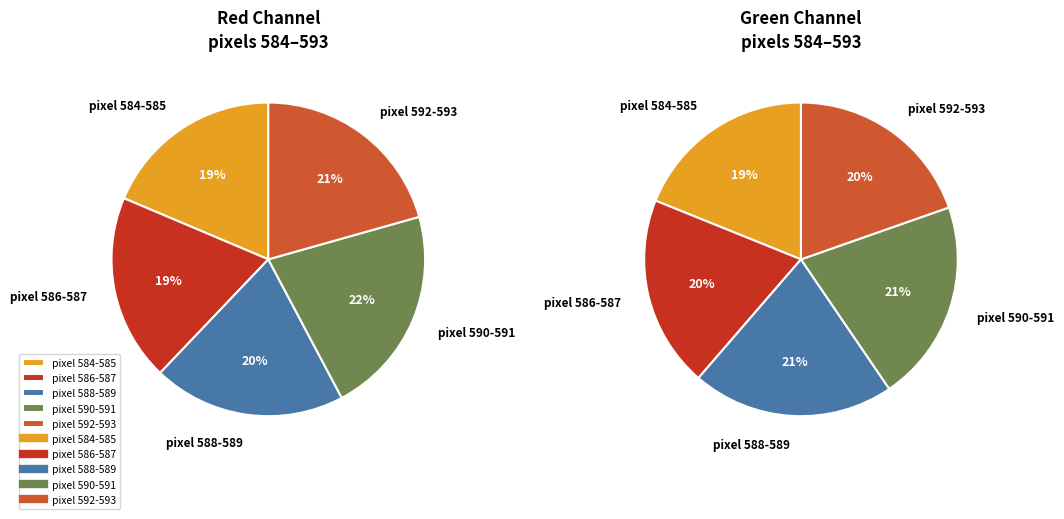

How many slices are in this pie chart?

10